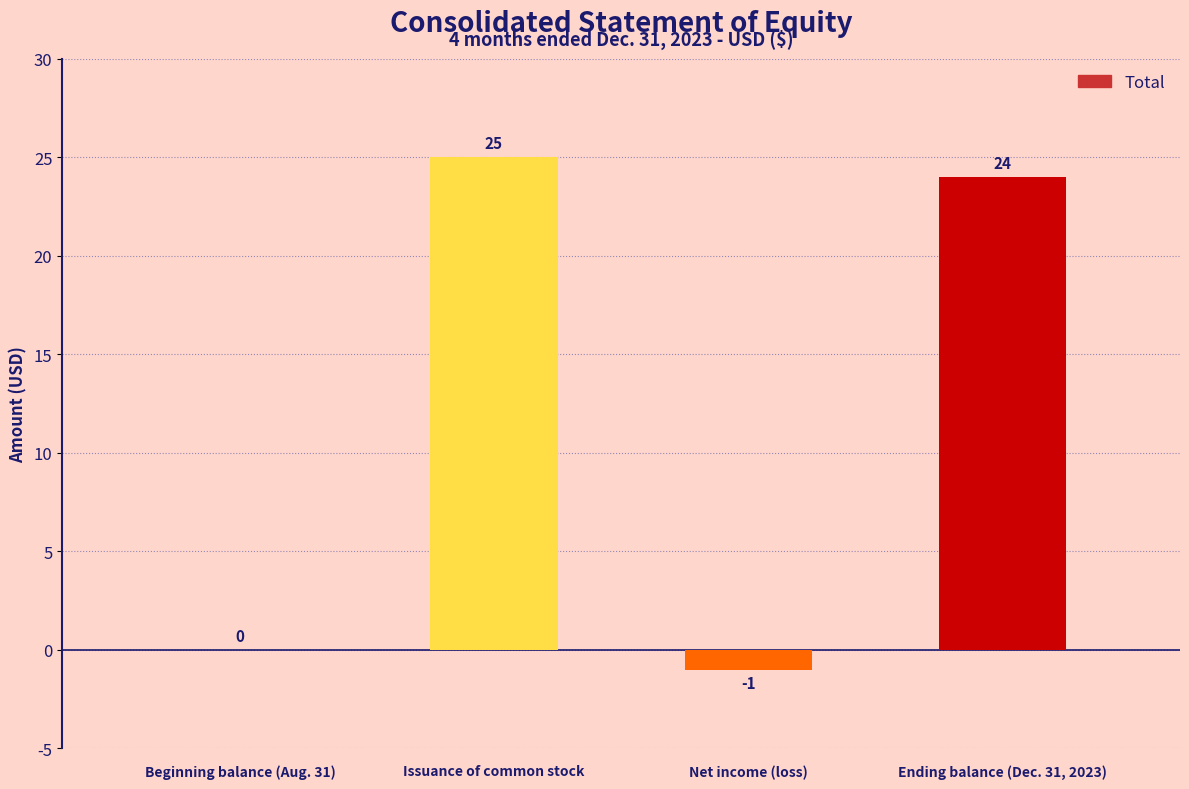

What is the sum of the values at Issuance of common stock and Net income (loss)?

24